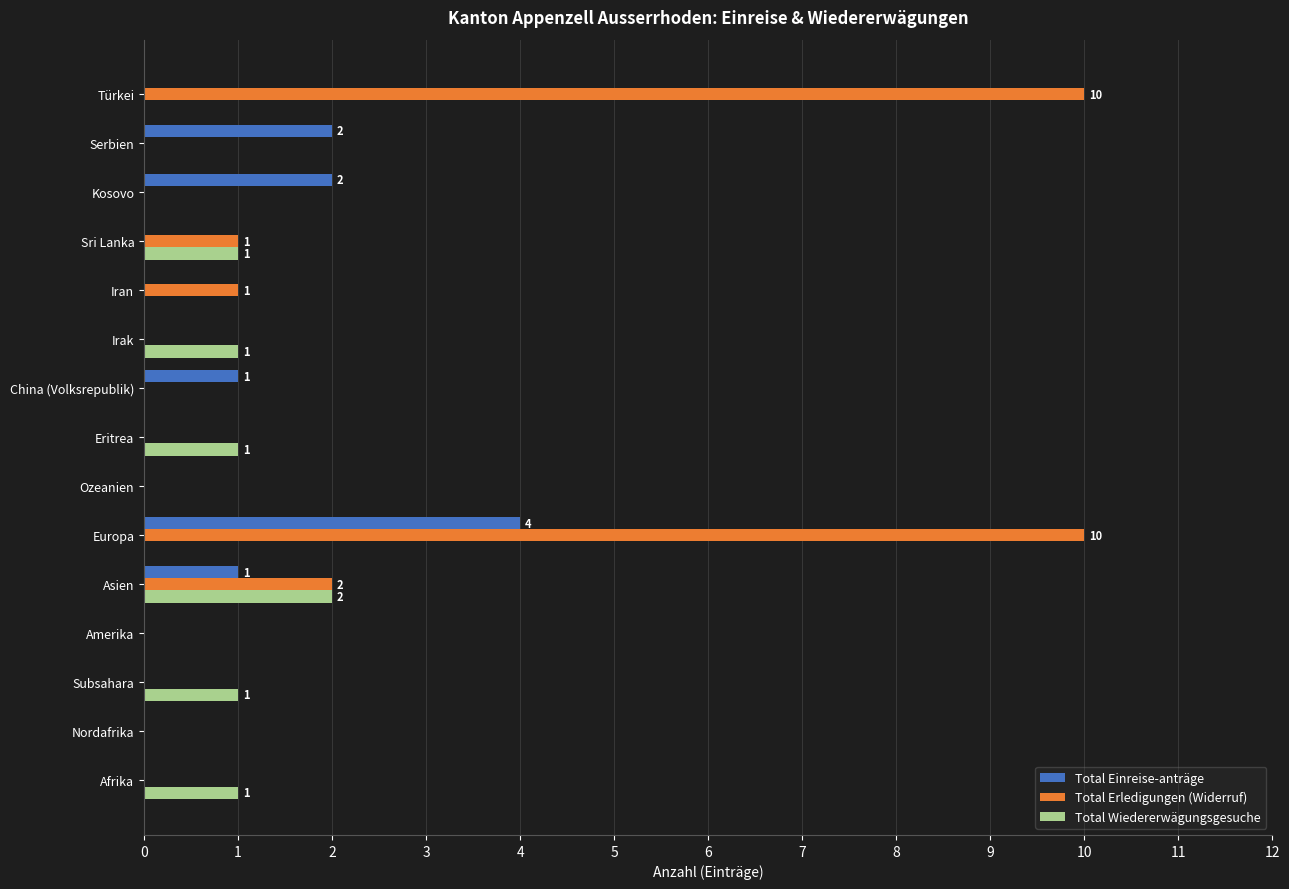

True or false: Total Einreise-anträge has a value of 4 at Europa.

True